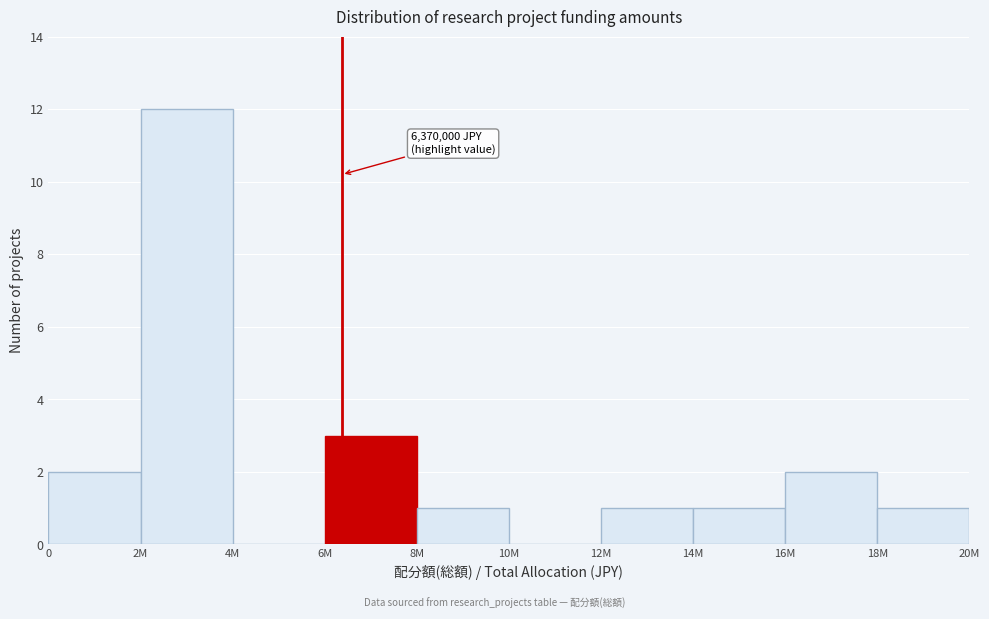

Reading right to left, extract all data points from this chart.

18M=1	16M=2	14M=1	12M=1	10M=0	8M=1	6M=3	4M=0	2M=12	0=2